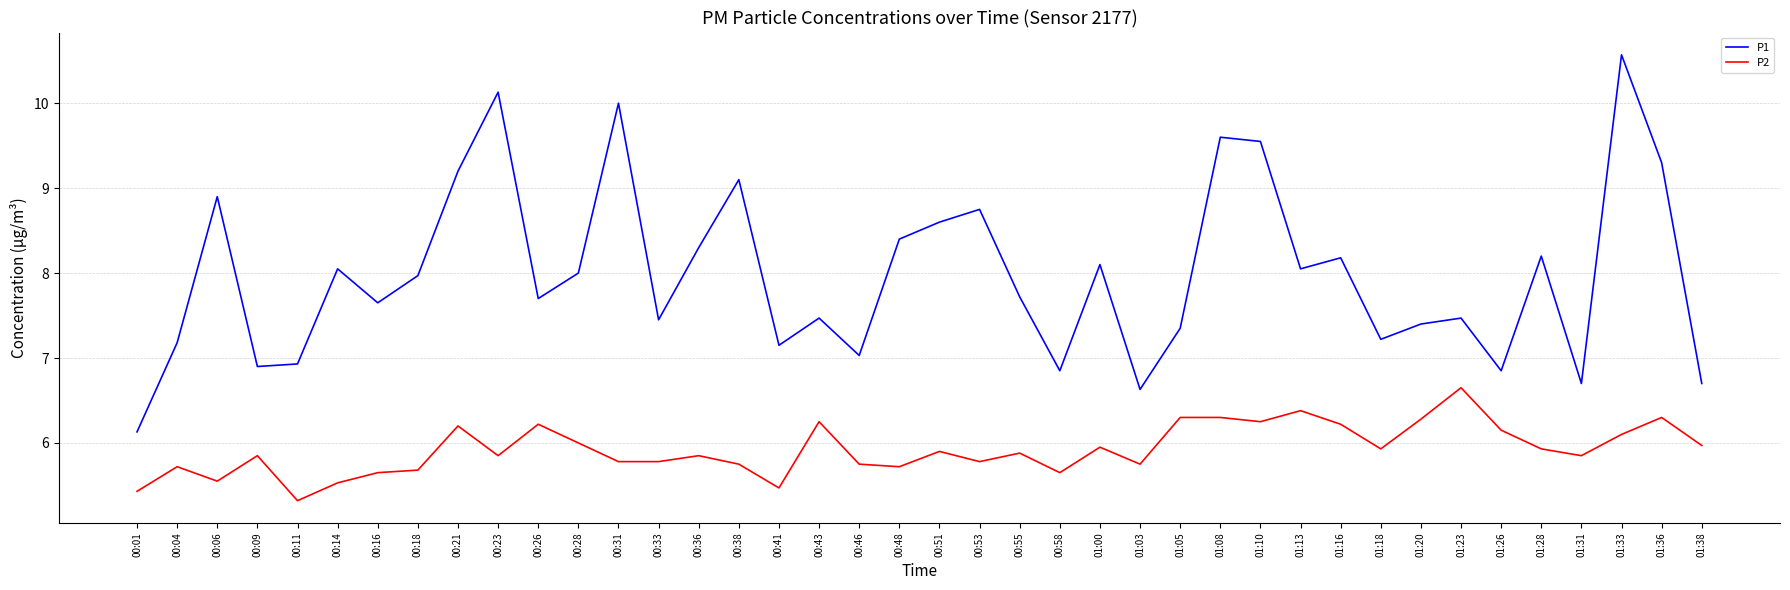

What are all the series names shown in the legend?

P1, P2